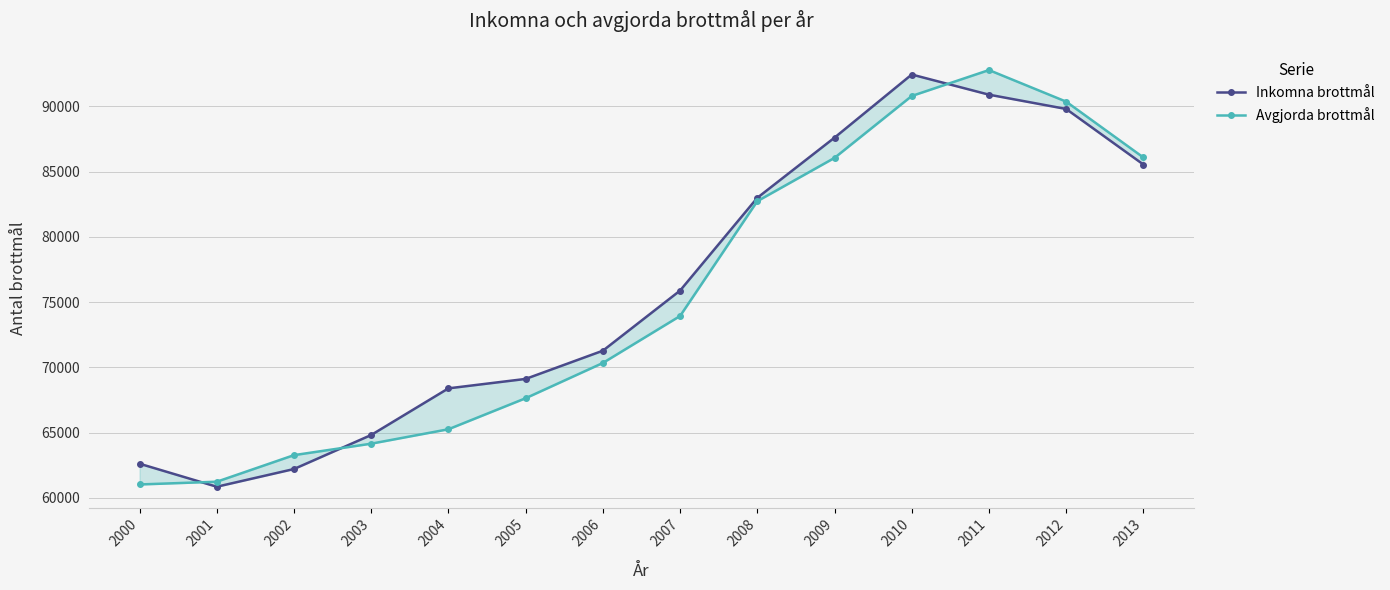

What is the total value across all series at 2002?

125486